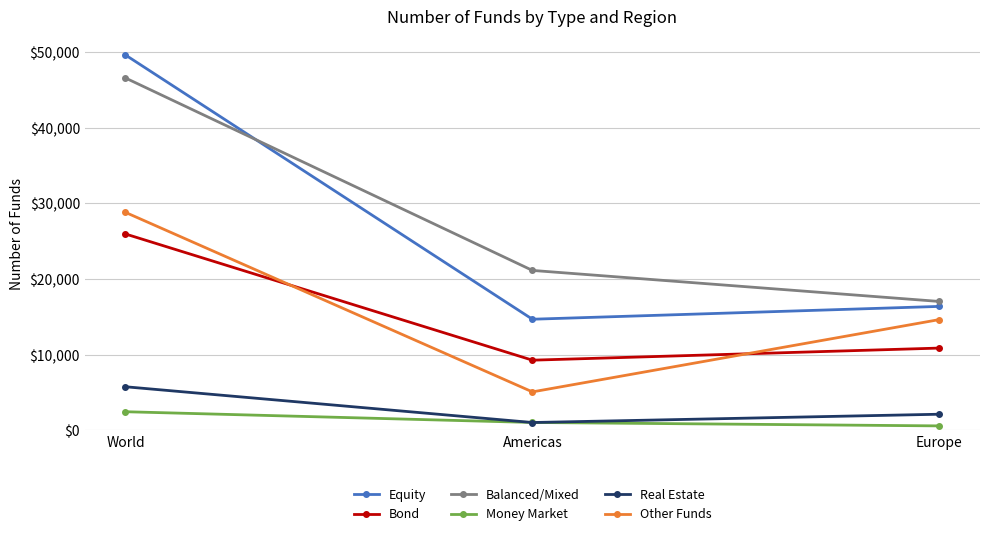

Rank the series by their maximum value, from highest to lowest.

Equity, Balanced/Mixed, Other Funds, Bond, Real Estate, Money Market